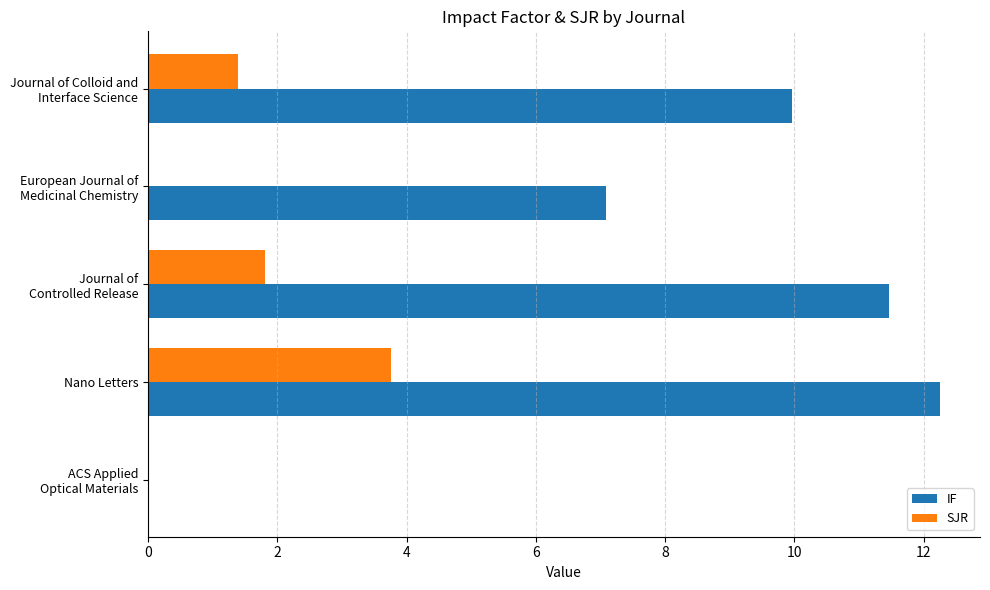

True or false: SJR has a value of 1.4 at Nano Letters.

False